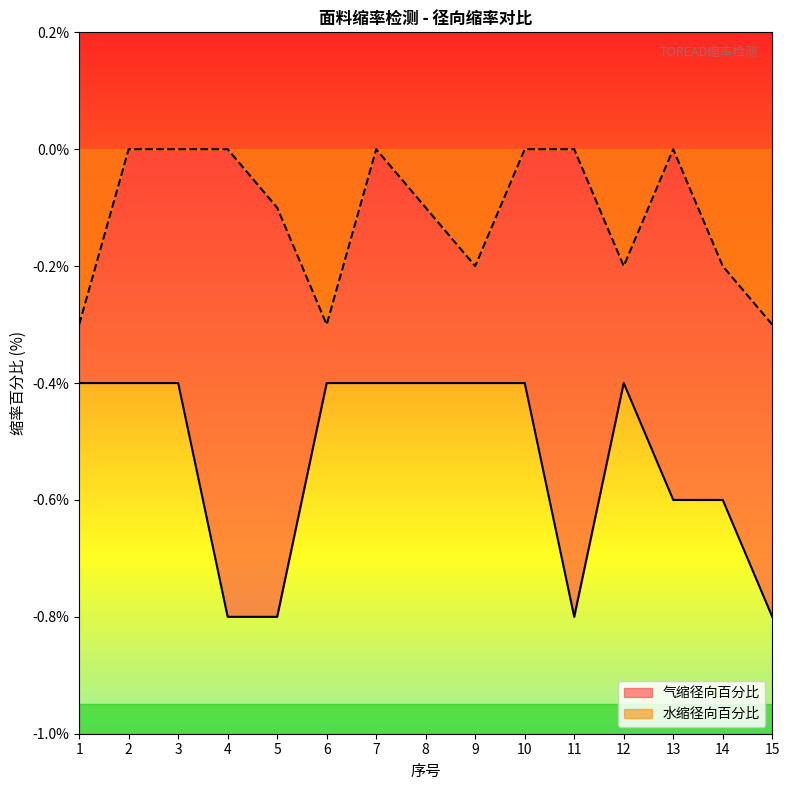

The value of 水缩径向百分比 at 5 is -0.1. True or false?

True